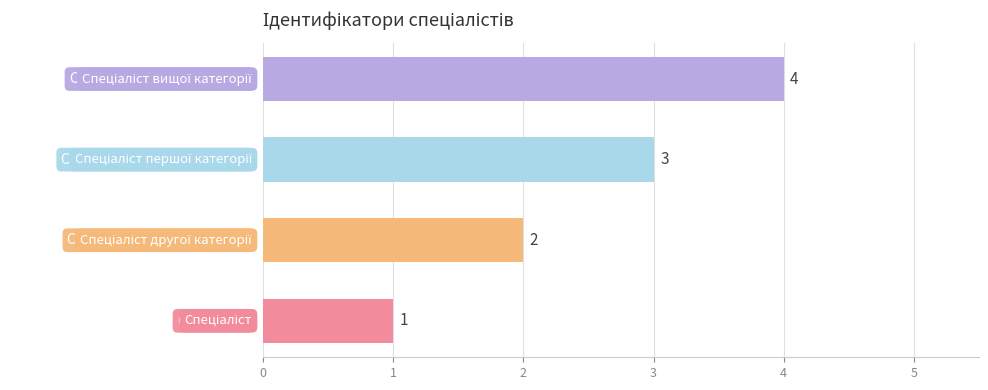

Does the chart contain any negative values?

No